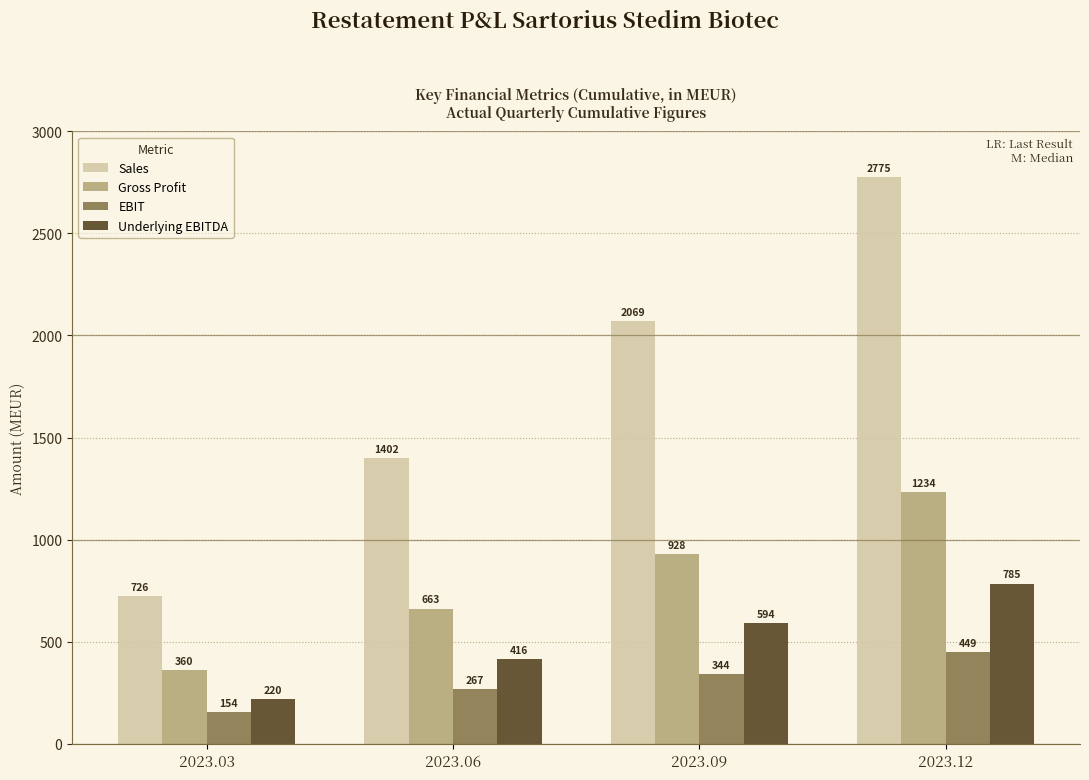

At which category is the sum across all series the highest?

2023.12